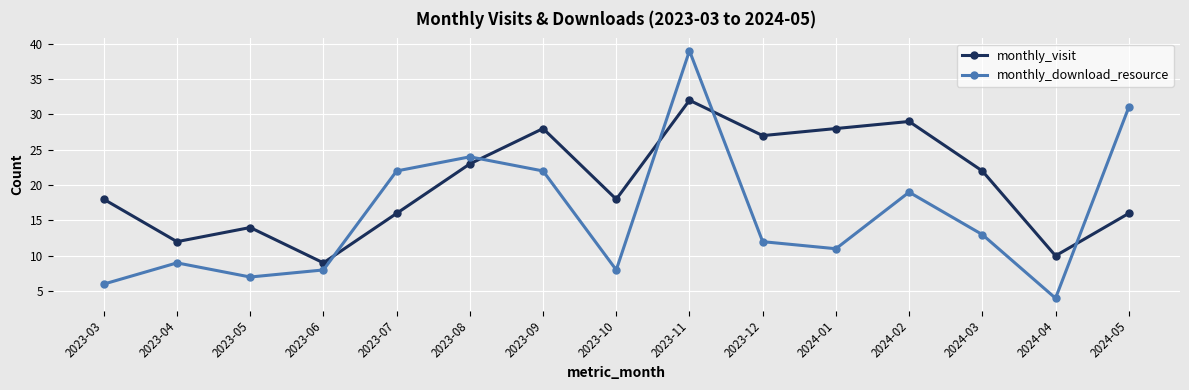

Is this an area chart (filled region under the line)?

No